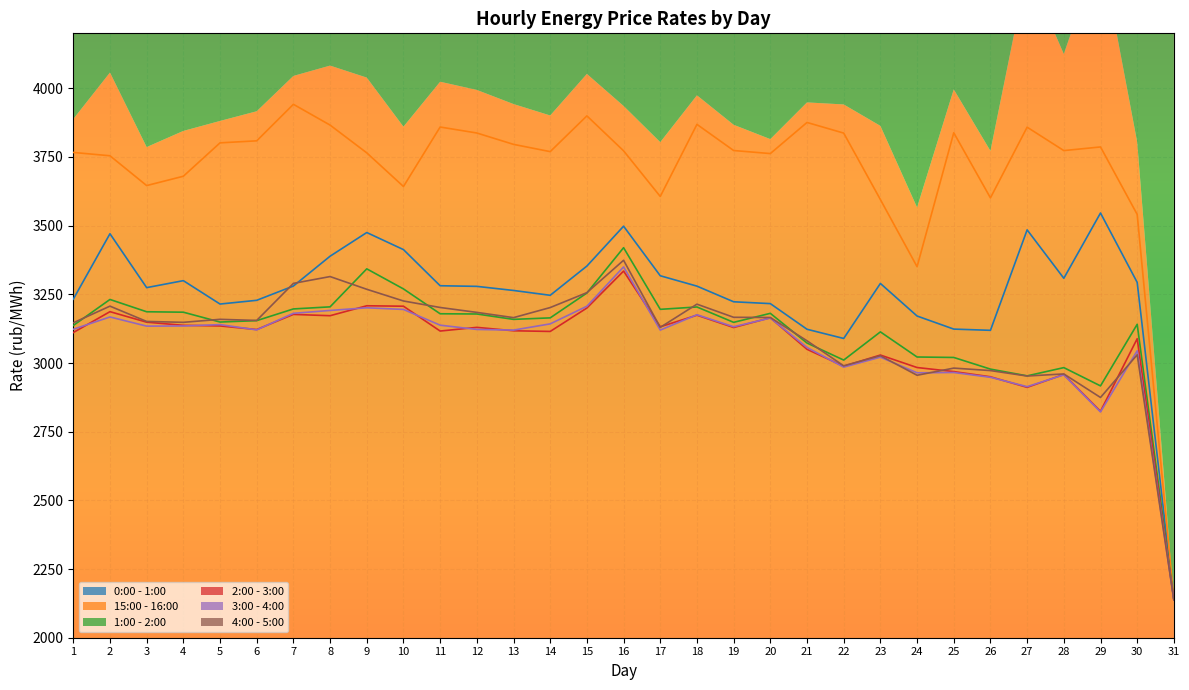

Which label corresponds to the smallest value in the chart?

31